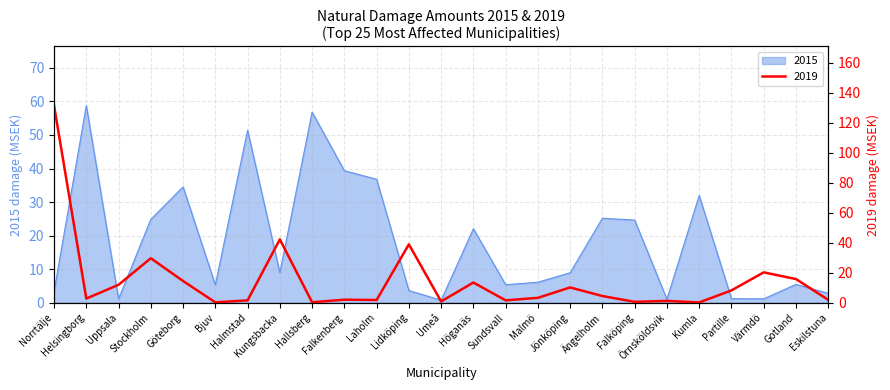

True or false: 2015 has a value of 3.3 at Norrtälje.

True